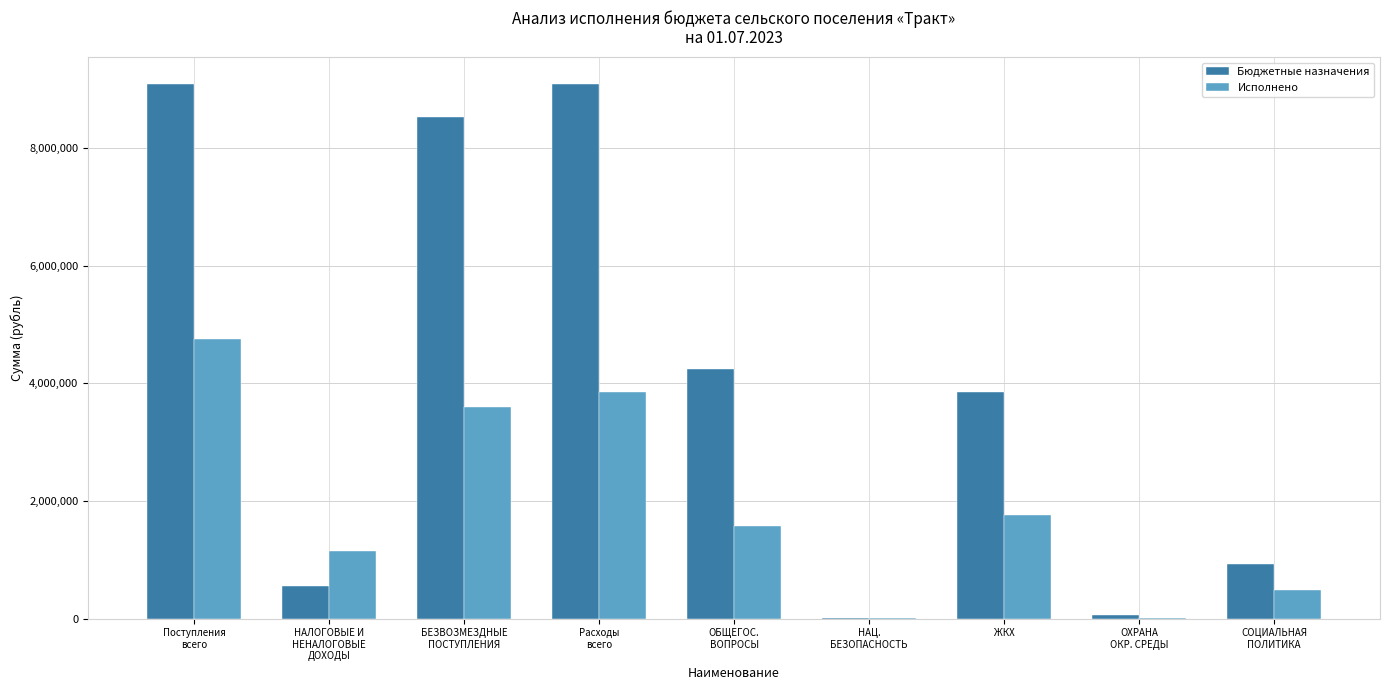

What is the highest value of the Бюджетные назначения series?

9096409.3